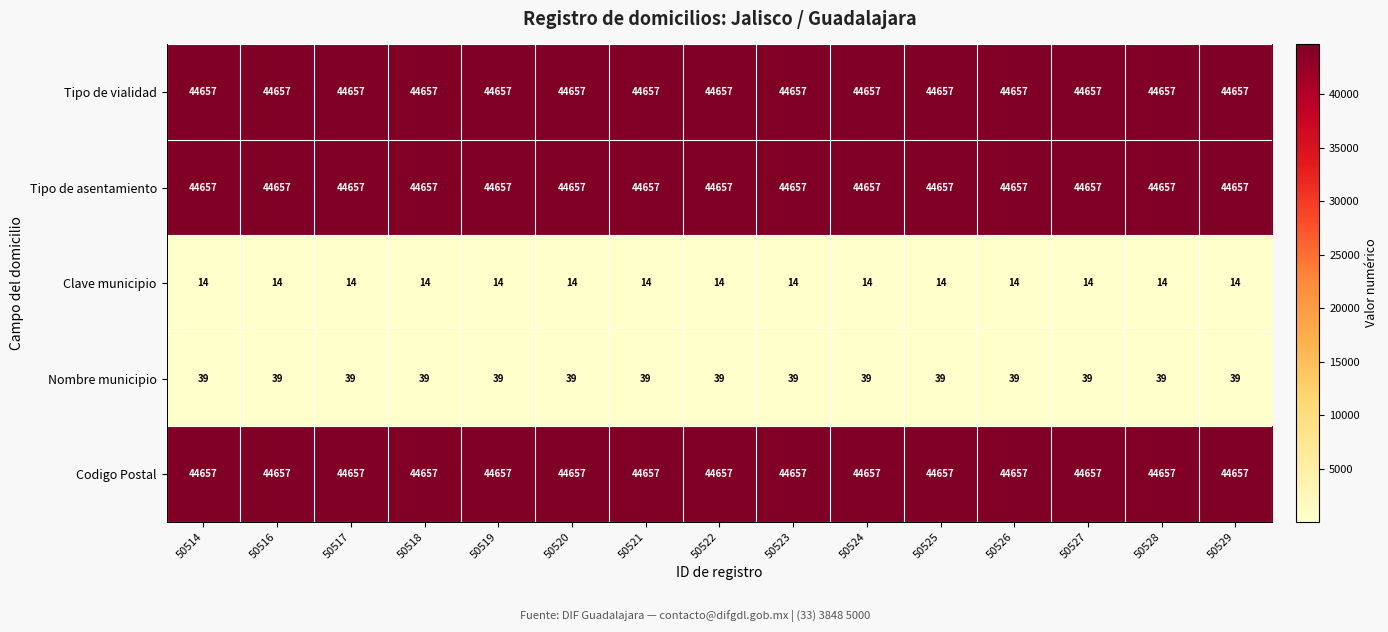

Is the value of Tipo de vialidad at 50516 greater than the value of Nombre municipio at 50518?

Yes